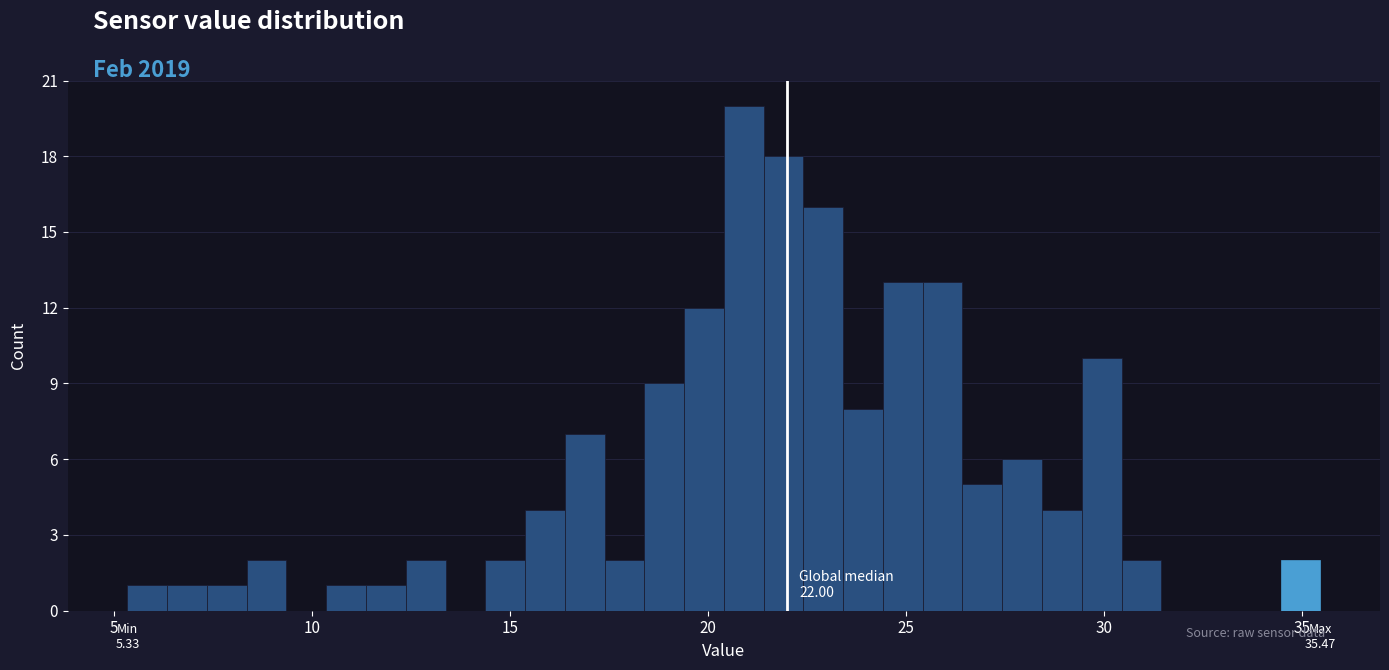

Read against the x-axis, roughly where is the centre of the tallest bar?

21.0